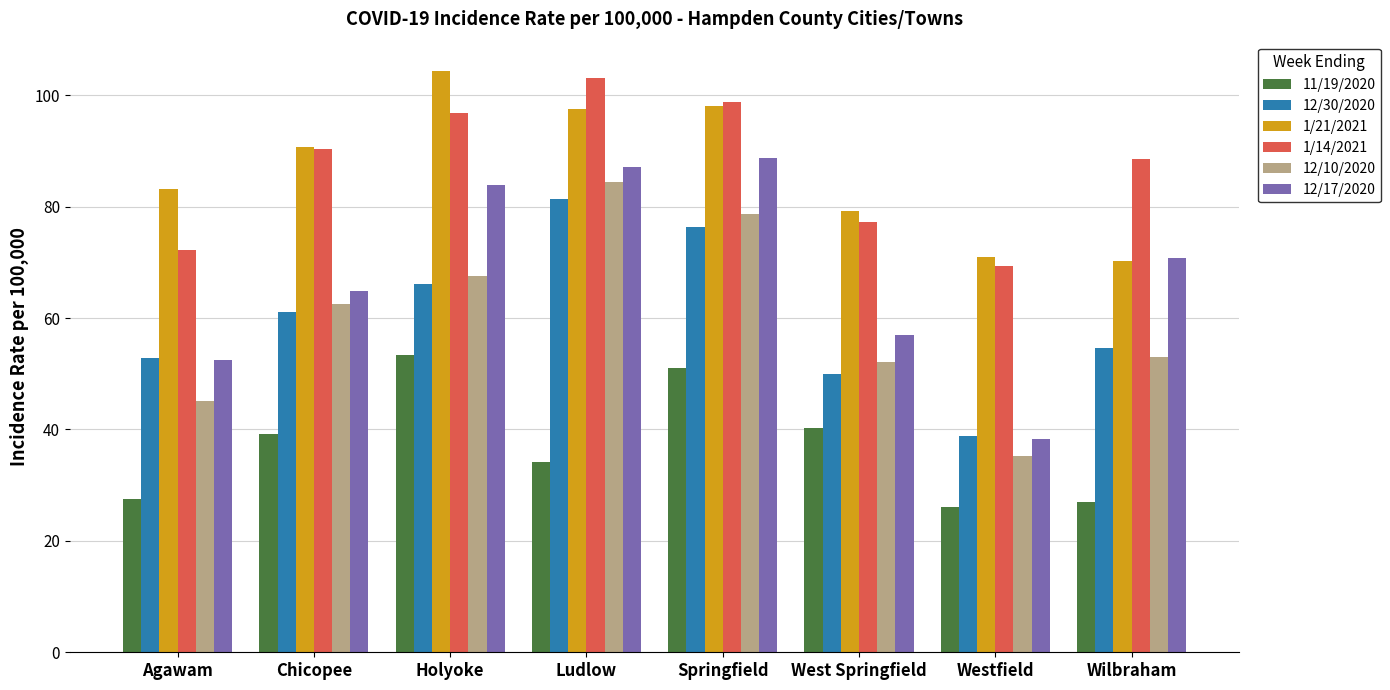

What is the label of the 5th bar from the left?

Springfield